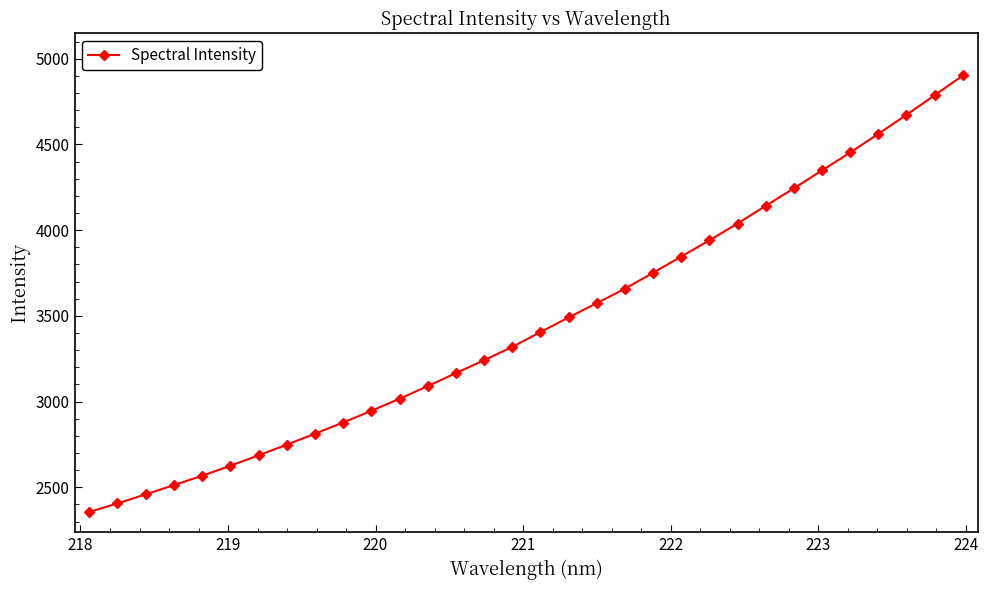

True or false: the data has more than 2 interior local peaks.

False